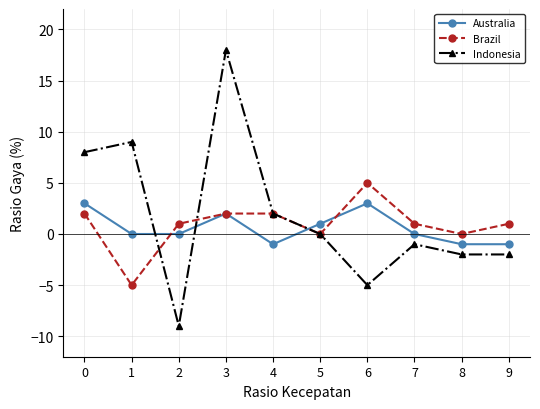

What is the difference between the Australia values at 9 and 3?

3